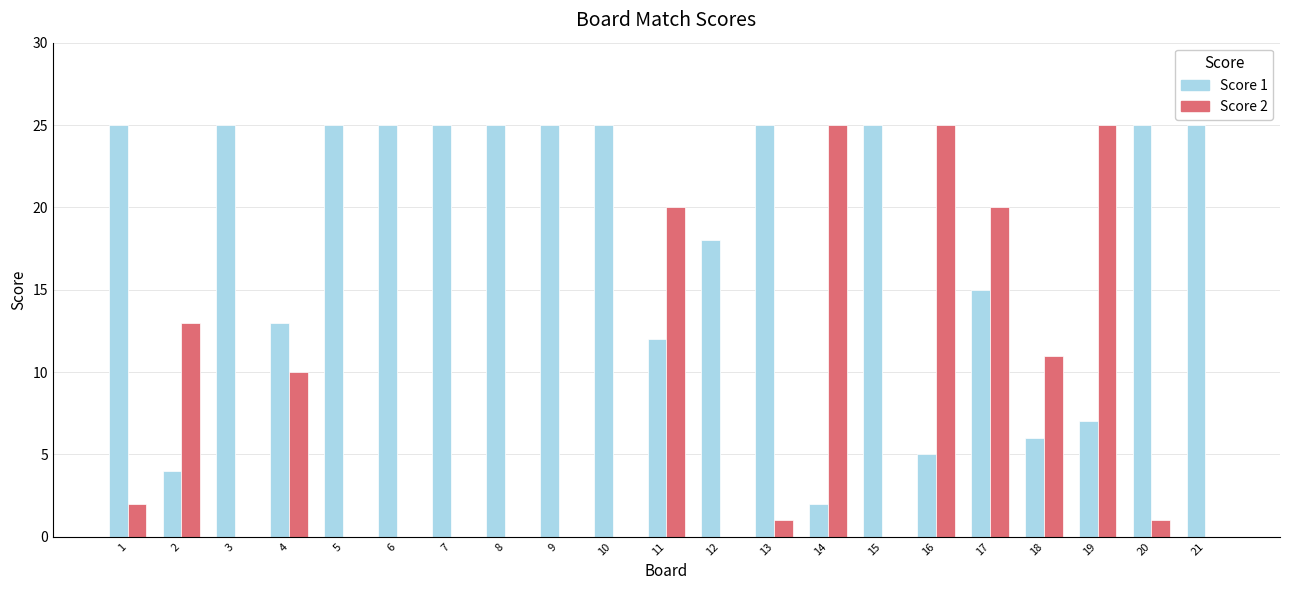

What is the maximum value shown in the chart?

25